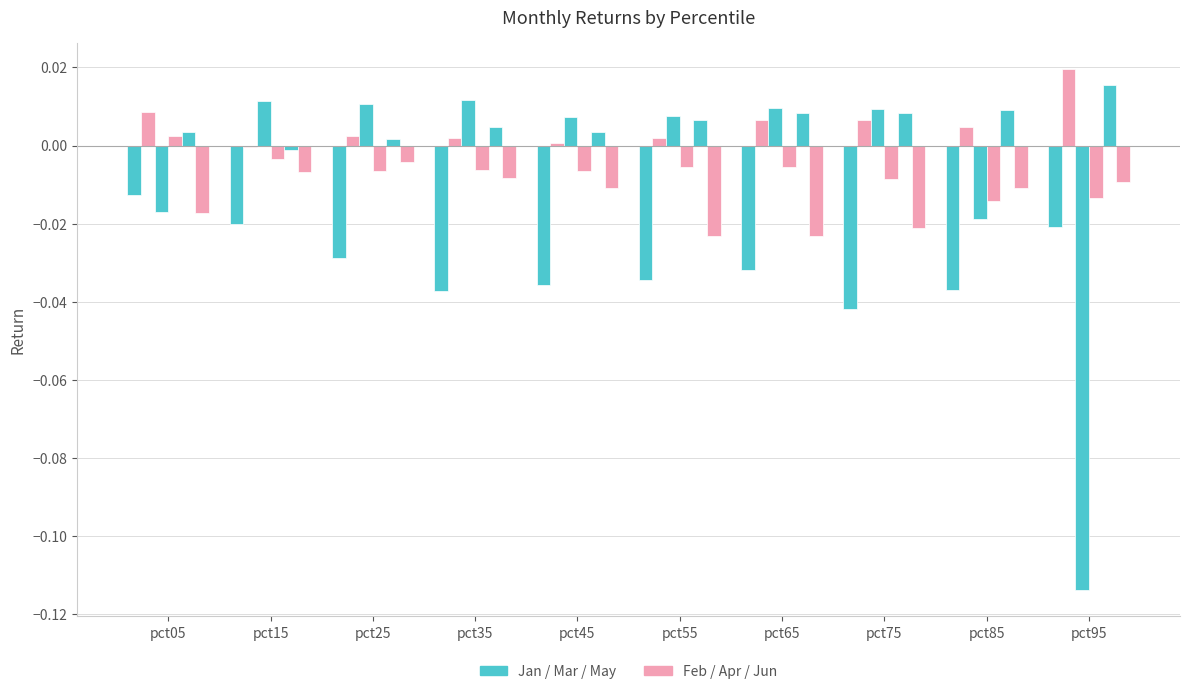

Reading right to left, extract all data points from this chart.

Jan: -0.0	-0.0	-0.0	-0.0	-0.0	-0.0	-0.0	-0.0	-0.0	-0.0
Feb: 0.0	0.0	0.0	0.0	0.0	0.0	0.0	0.0	-0.0	0.0
Mar: -0.1	-0.0	0.0	0.0	0.0	0.0	0.0	0.0	0.0	-0.0
Apr: -0.0	-0.0	-0.0	-0.0	-0.0	-0.0	-0.0	-0.0	-0.0	0.0
May: 0.0	0.0	0.0	0.0	0.0	0.0	0.0	0.0	-0.0	0.0
Jun: -0.0	-0.0	-0.0	-0.0	-0.0	-0.0	-0.0	-0.0	-0.0	-0.0